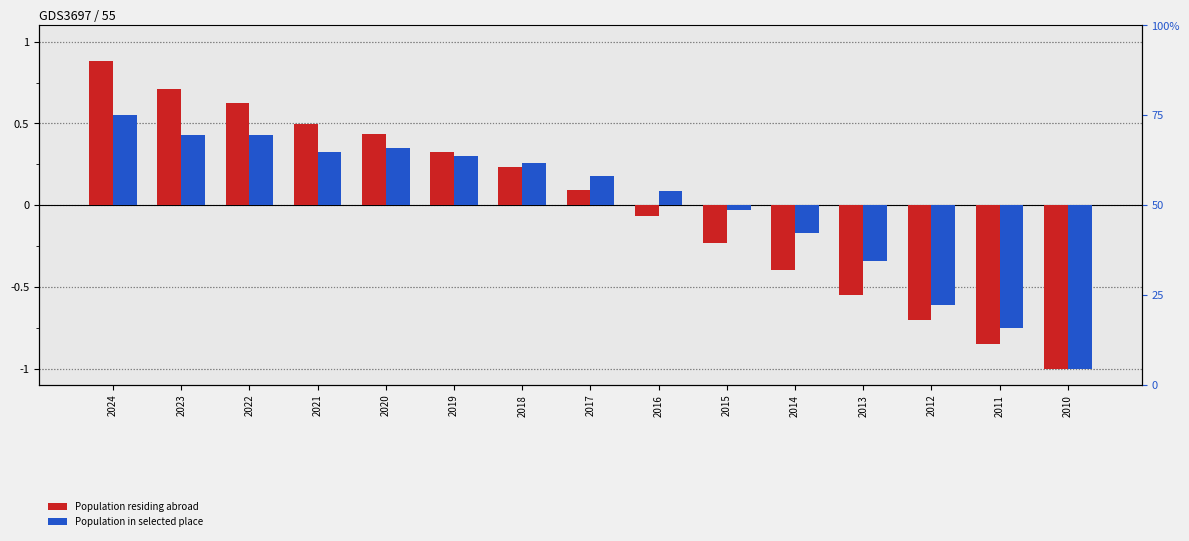

What value does the Population in selected place series have at 2010?

-1.0